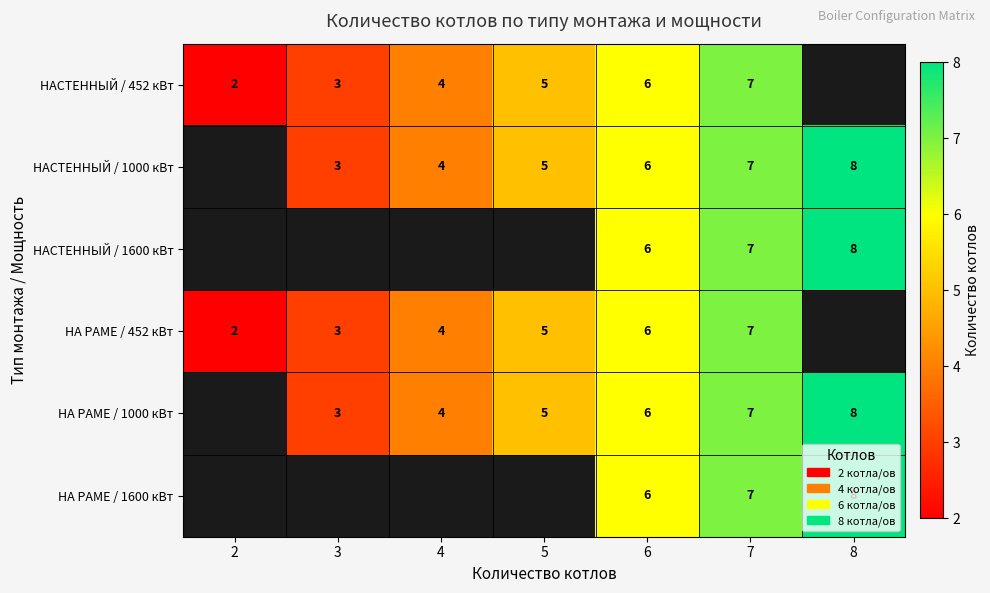

How many distinct data groups are displayed?

6